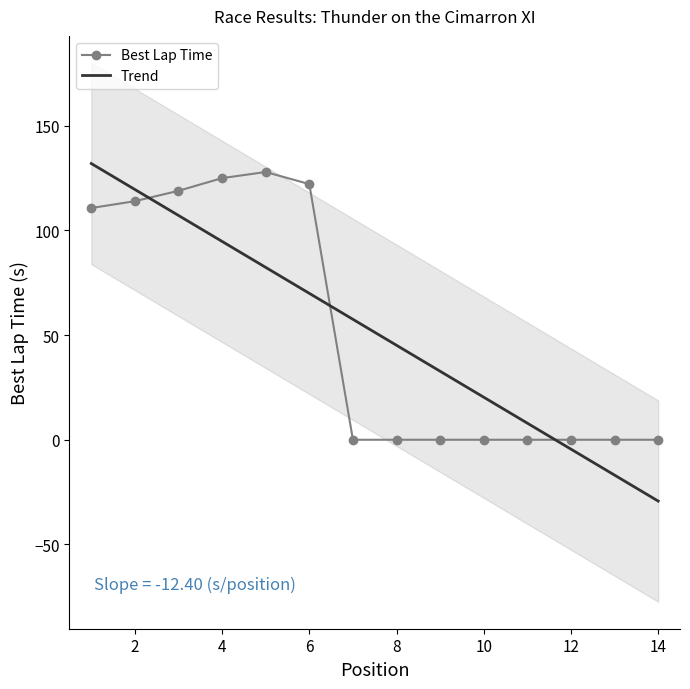

Which category has the lowest value in the Trend series?

14